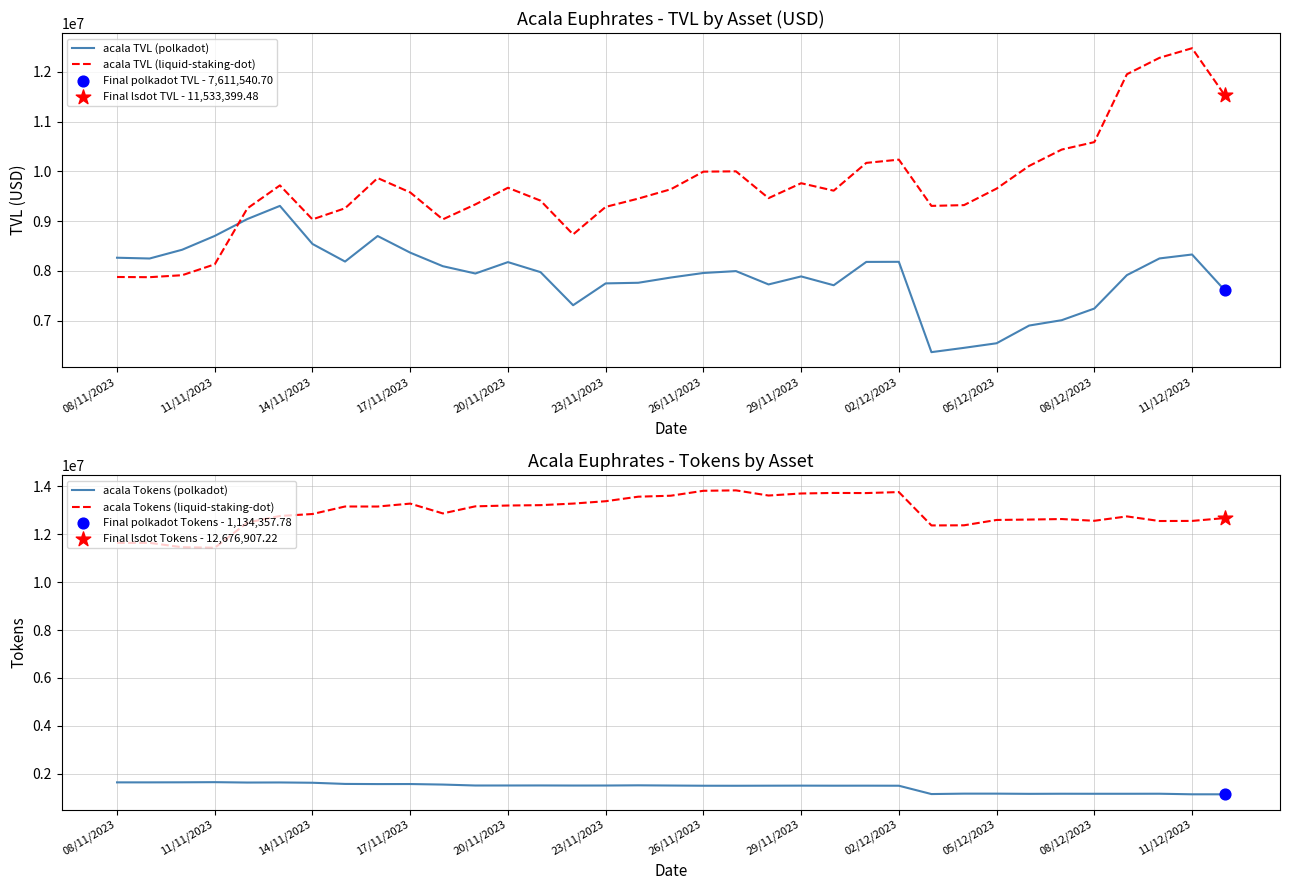

At how many categories does at least one series exceed 6135460?

35